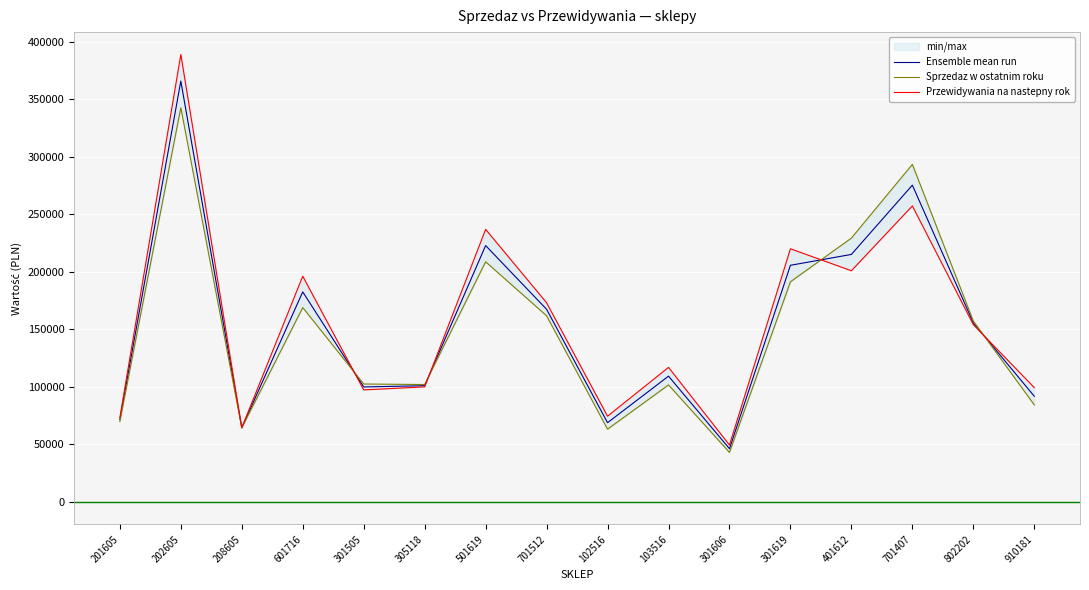

What are all the series names shown in the legend?

Ensemble mean run, Sprzedaz w ostatnim roku, Przewidywania na nastepny rok